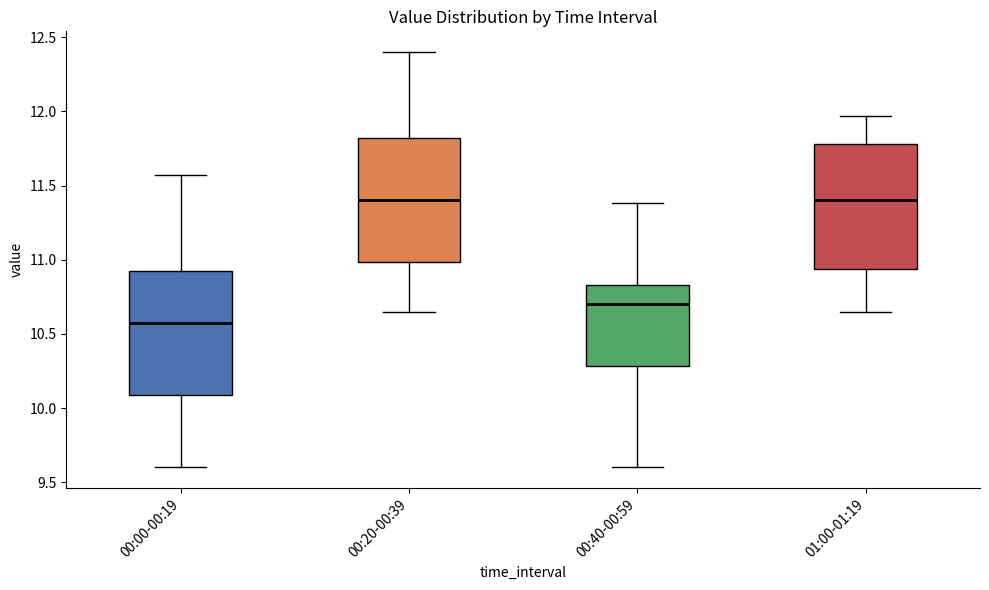

Reading left to right, transcribe this box plot: for each box, give where its median line is, the range the box spans, and where its two whiskers end, as read against the y-axis. The values are not printed on the chart, so give them approximately, as read against the axis.

00:00-00:19: median 10.60, box 10.10 to 10.95, whiskers 9.60 to 11.55
00:20-00:39: median 11.40, box 11.00 to 11.80, whiskers 10.65 to 12.40
00:40-00:59: median 10.70, box 10.30 to 10.85, whiskers 9.60 to 11.40
01:00-01:19: median 11.40, box 10.95 to 11.80, whiskers 10.65 to 11.95